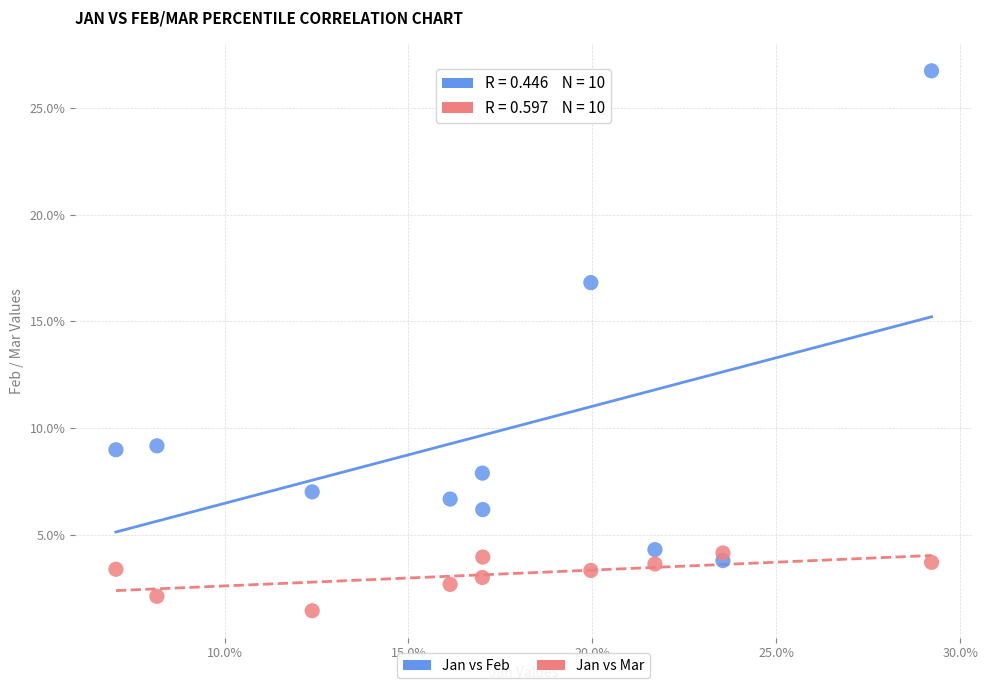

What are all the series names shown in the legend?

Jan vs Feb, Jan vs Mar